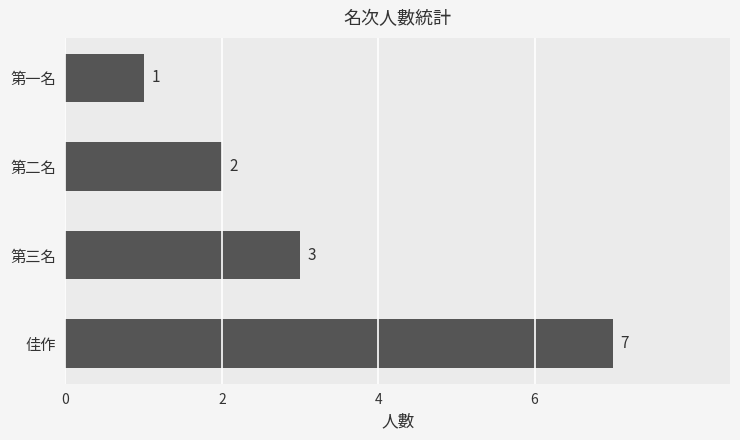

Reading bottom to top, what are all the values shown in this chart?

7	3	2	1